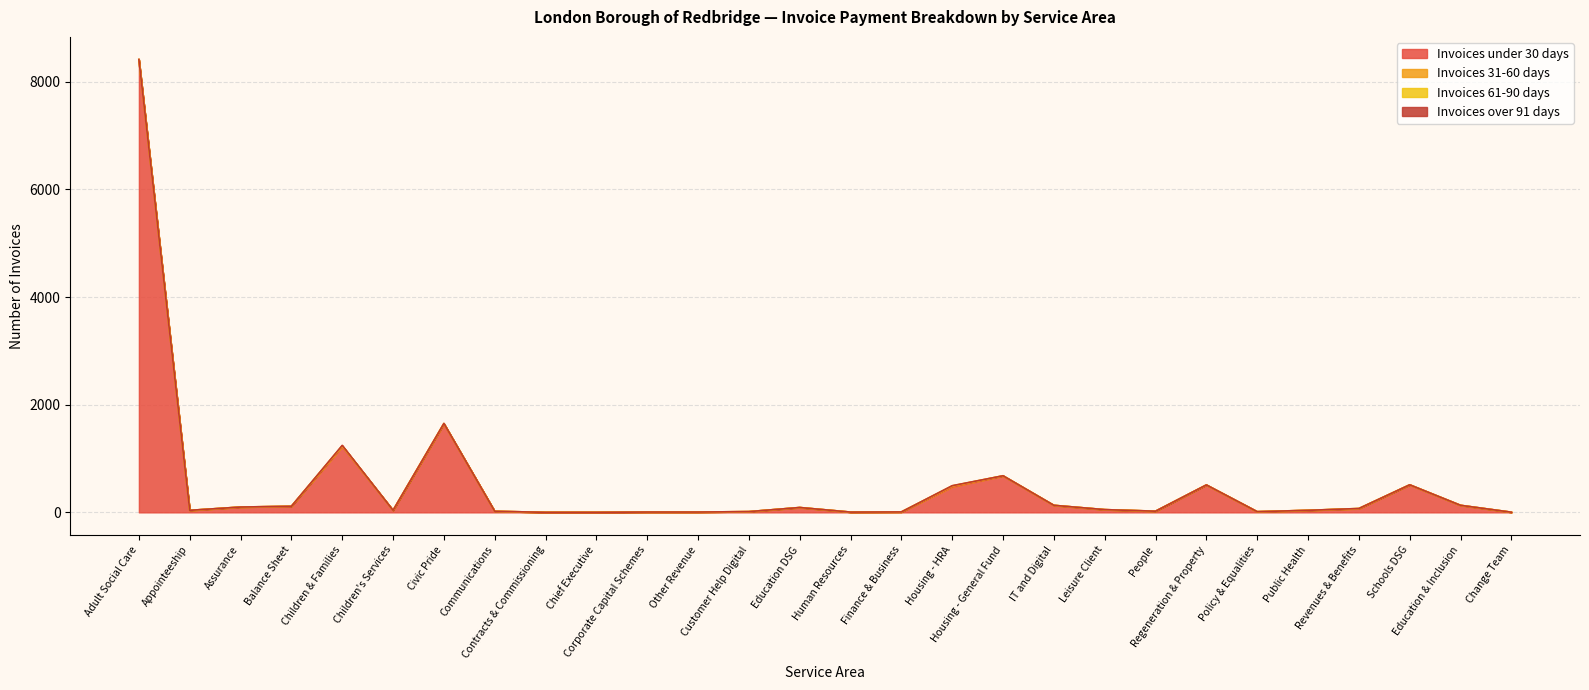

How many positive values does the Invoices 31-60 days series have?

8